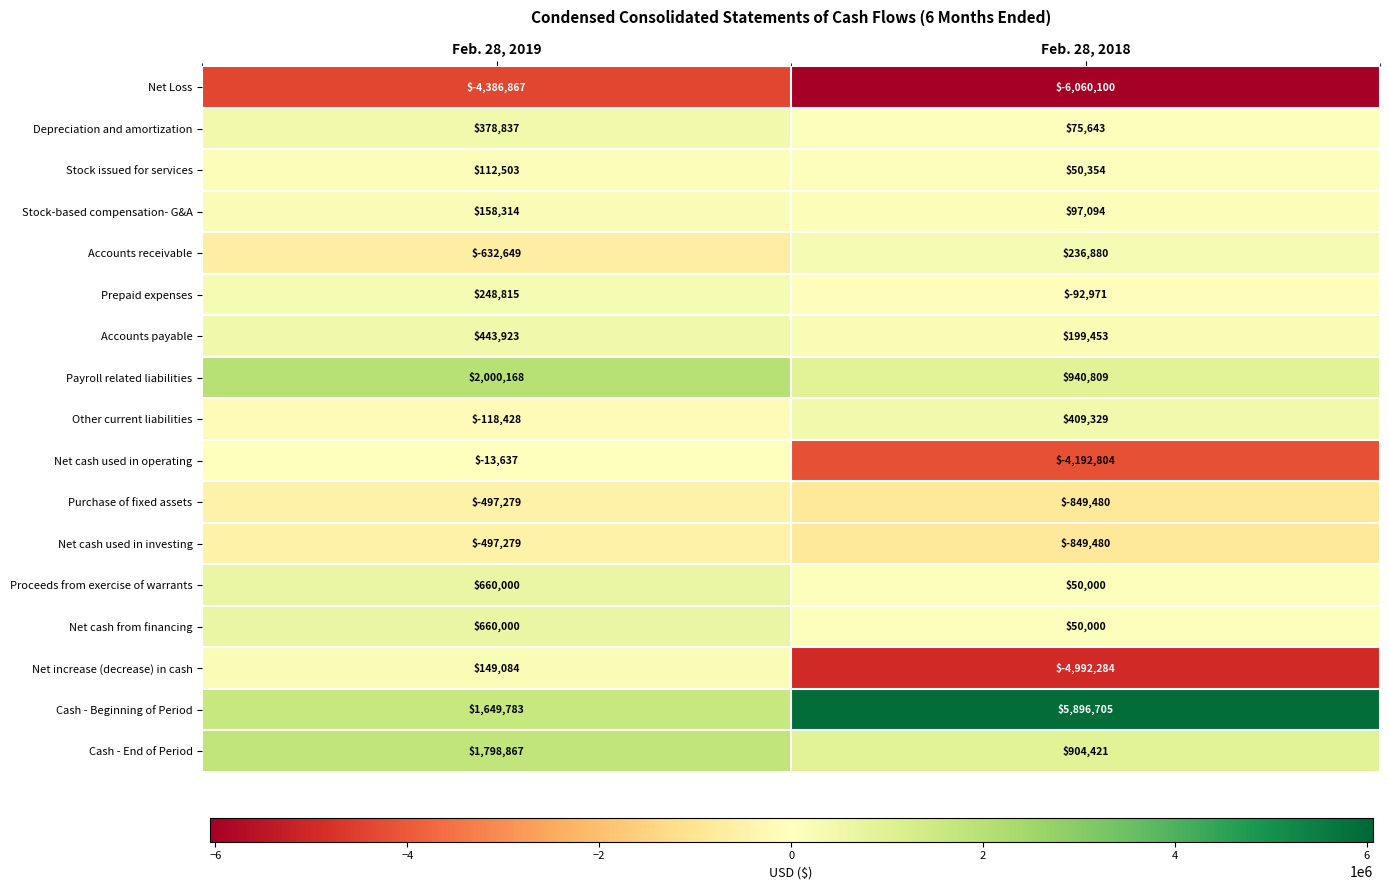

True or false: Net cash from financing has a value of 396367 at Feb. 28, 2019.

False